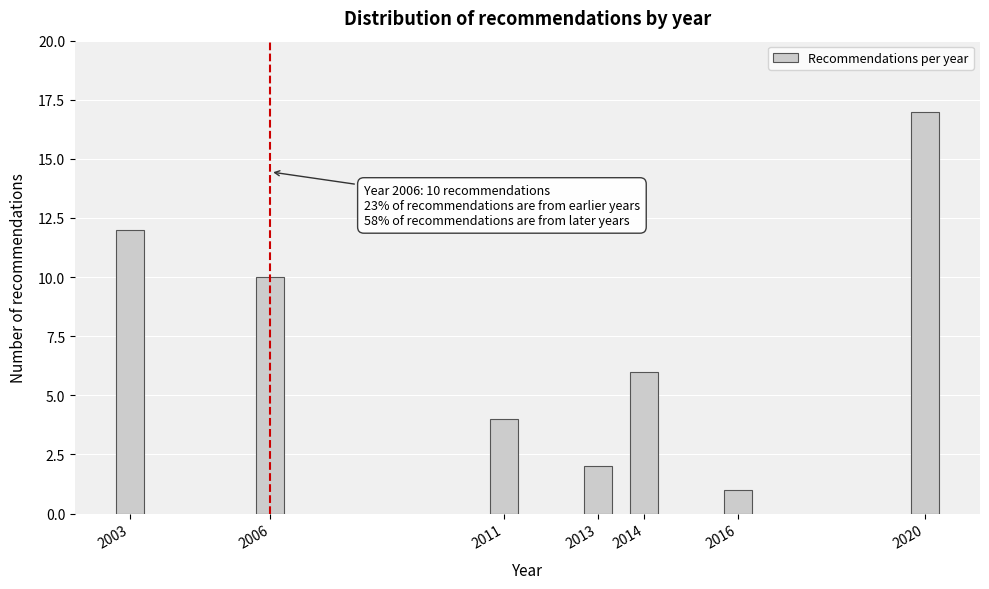

Reading right to left, transcribe all the data shown in this chart.

17	1	6	2	4	10	12